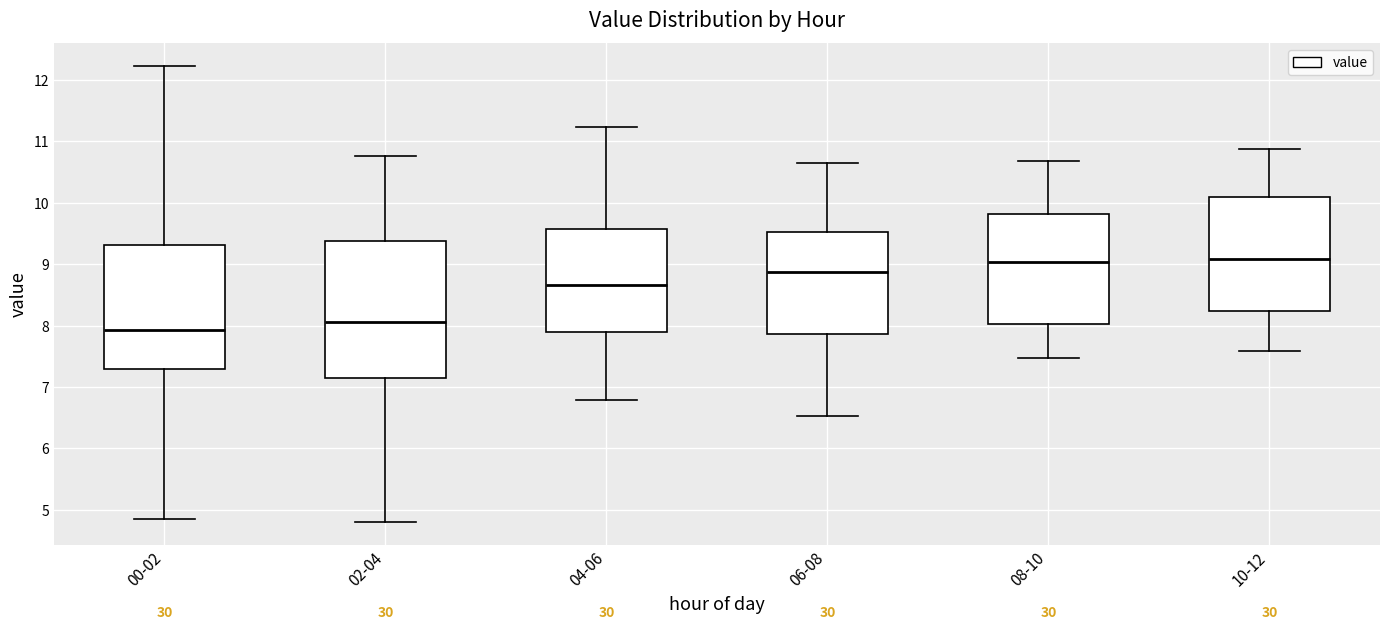

Comparing the boxes themselves (not the whiskers), which one is the tallest?

02-04